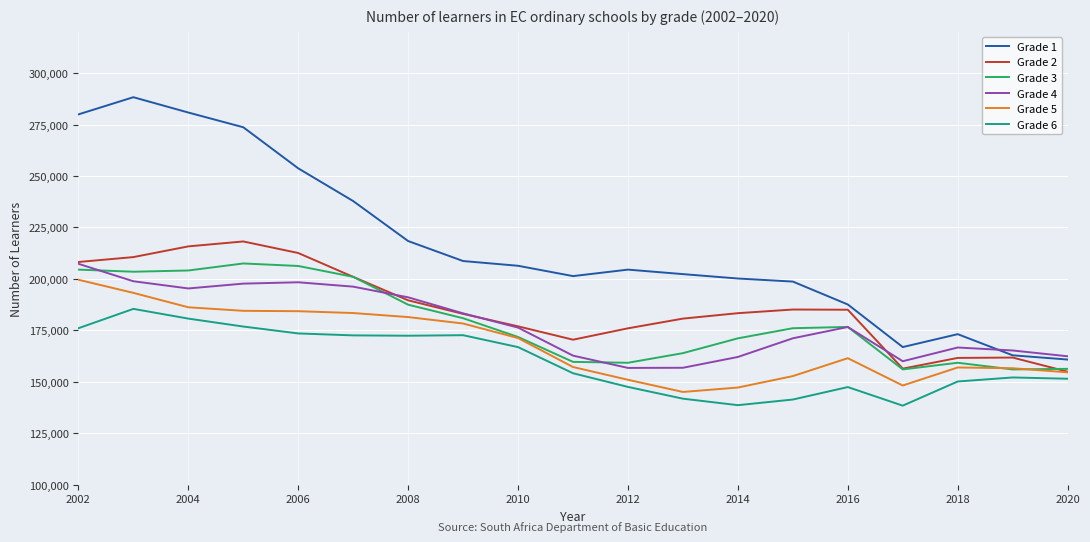

Which series has the largest total across all categories?

Grade 1